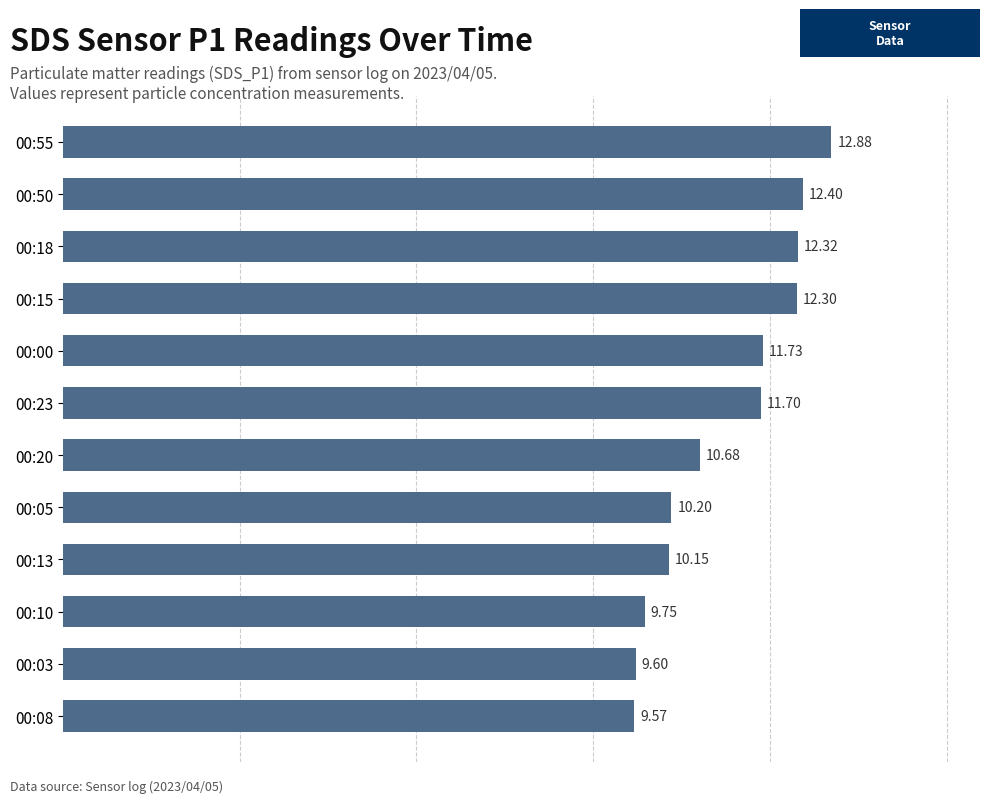

Rank the categories by value from lowest to highest.

00:08, 00:03, 00:10, 00:13, 00:05, 00:20, 00:23, 00:00, 00:15, 00:18, 00:50, 00:55